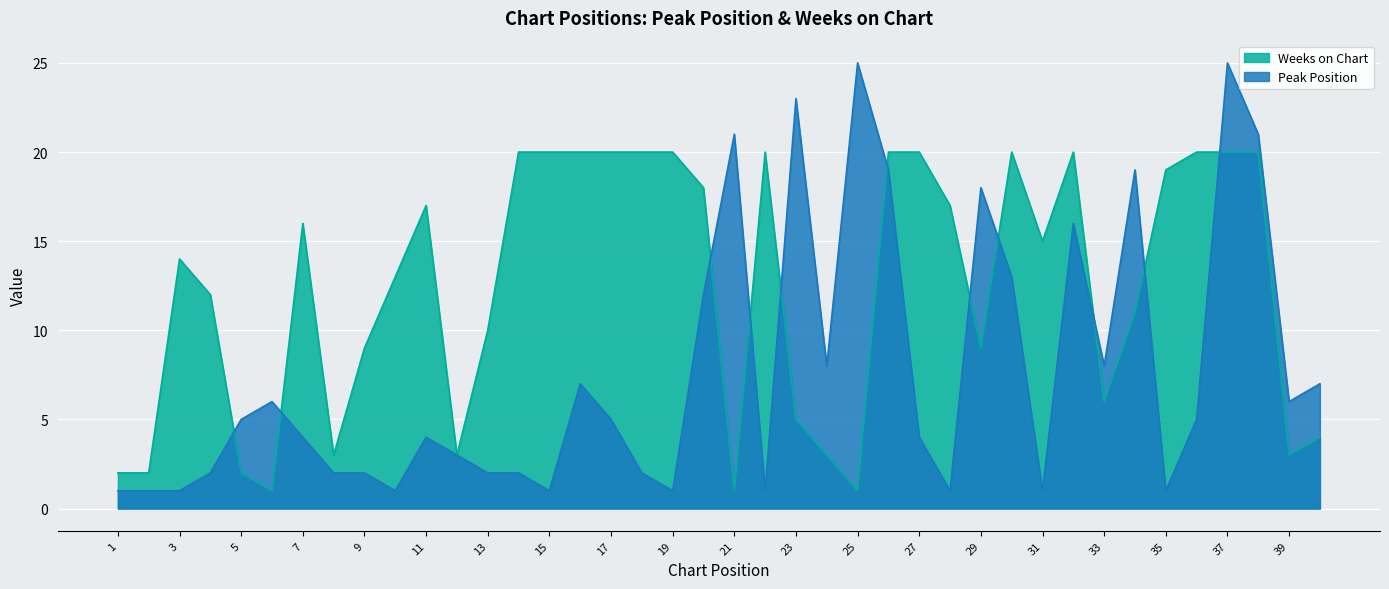

Reading left to right, what are all the values shown in this chart?

Peak Position: 1=1	2=1	3=1	4=2	5=5	6=6	7=4	8=2	9=2	10=1	11=4	12=3	13=2	14=2	15=1	16=7	17=5	18=2	19=1	20=12	21=21	22=1	23=23	24=8	25=25	26=19	27=4	28=1	29=18	30=13	31=1	32=16	33=8	34=19	35=1	36=5	37=25	38=21	39=6	40=7
Weeks on Chart: 1=2	2=2	3=14	4=12	5=2	6=1	7=16	8=3	9=9	10=13	11=17	12=3	13=10	14=20	15=20	16=20	17=20	18=20	19=20	20=18	21=1	22=20	23=5	24=3	25=1	26=20	27=20	28=17	29=9	30=20	31=15	32=20	33=6	34=11	35=19	36=20	37=20	38=20	39=3	40=4